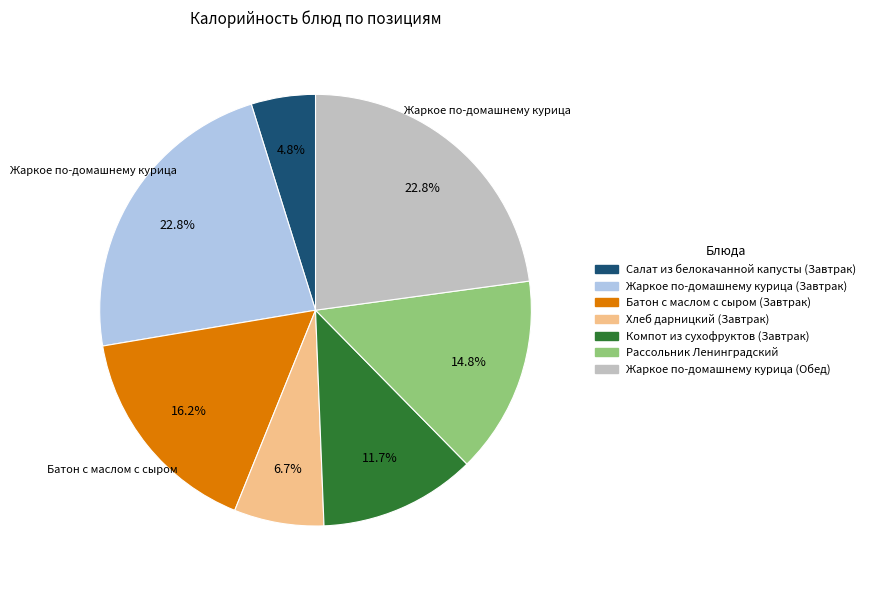

Is it true that Батон с маслом с сыром (Завтрак) is 16% of the pie?

True